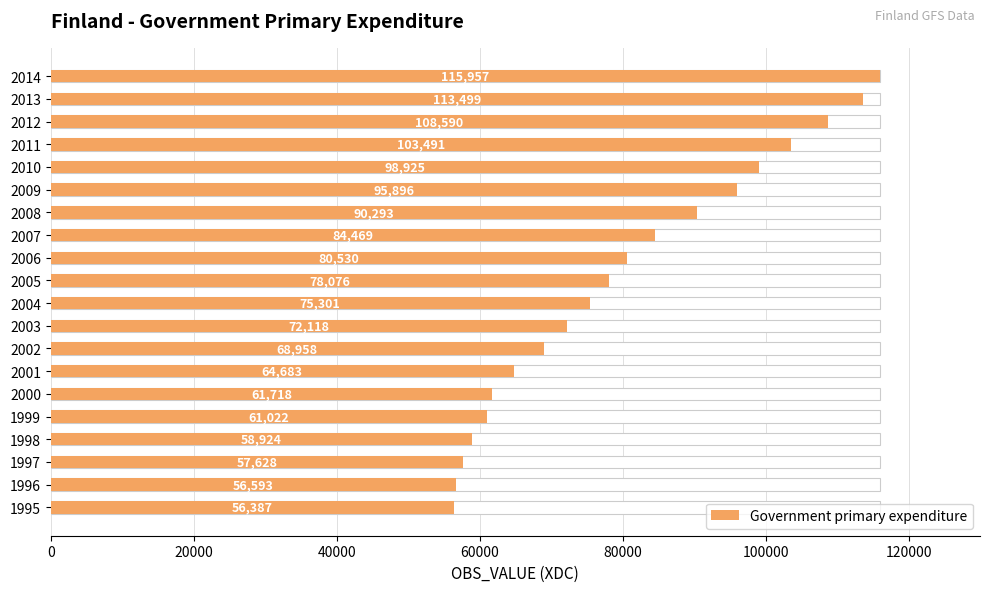

Where is the data nearest to the value 86172?

2007